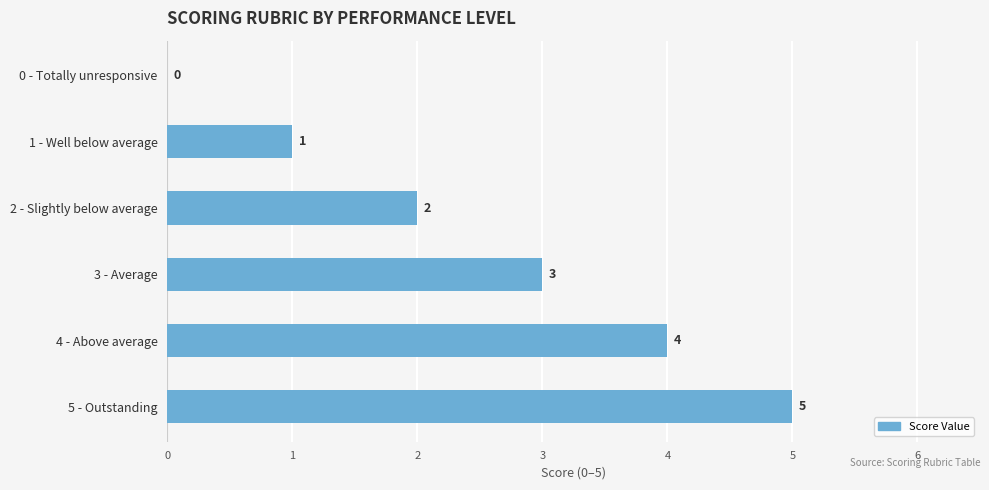

Is it true that the value at 5 - Outstanding is 5?

True